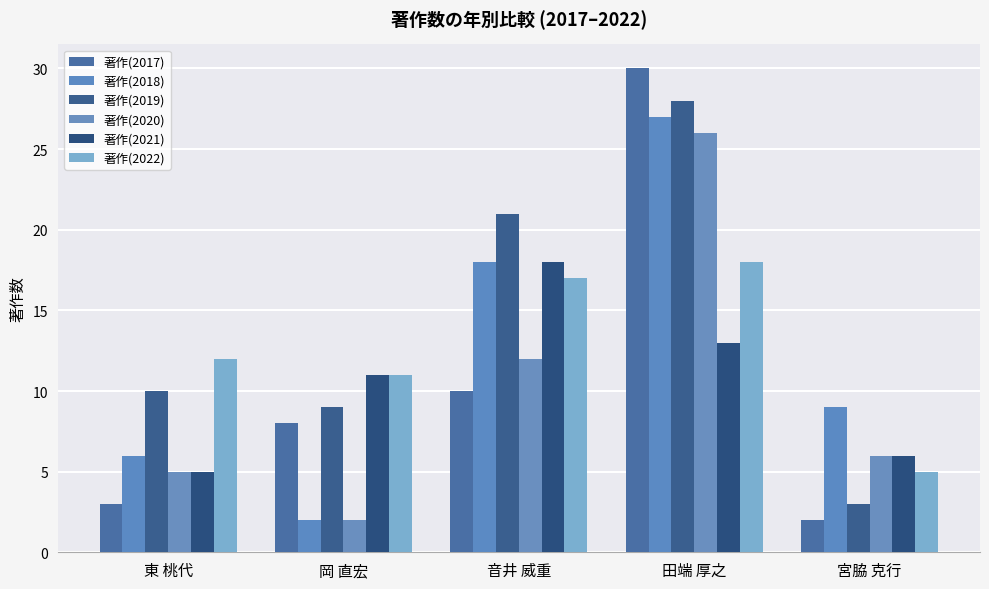

What is the spread (max minus min) of values at 宮脇 克行?

7